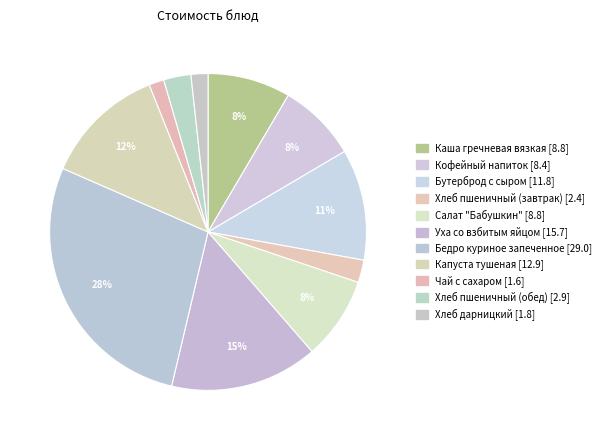

Combined, what portion of the pie is Салат "Бабушкин" and Бутерброд с сыром?

19.8%